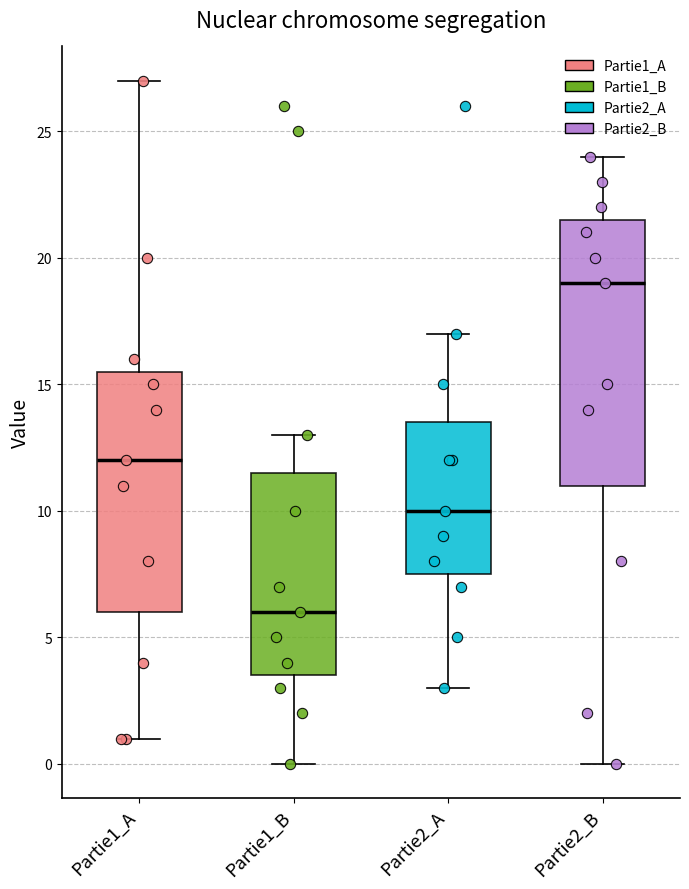

Which box is the tallest, from its lower edge to its upper edge?

Partie2_B